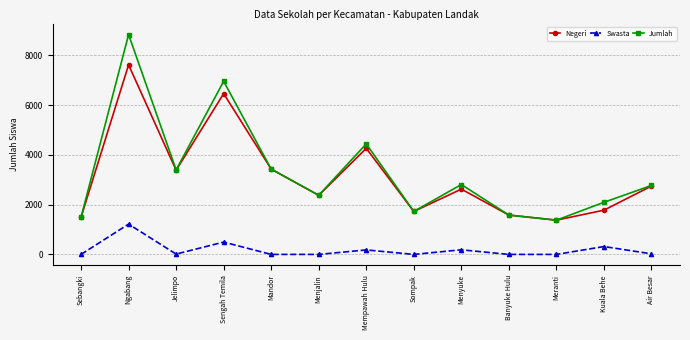

True or false: Negeri has a value of 1777 at Kuala Behe.

True